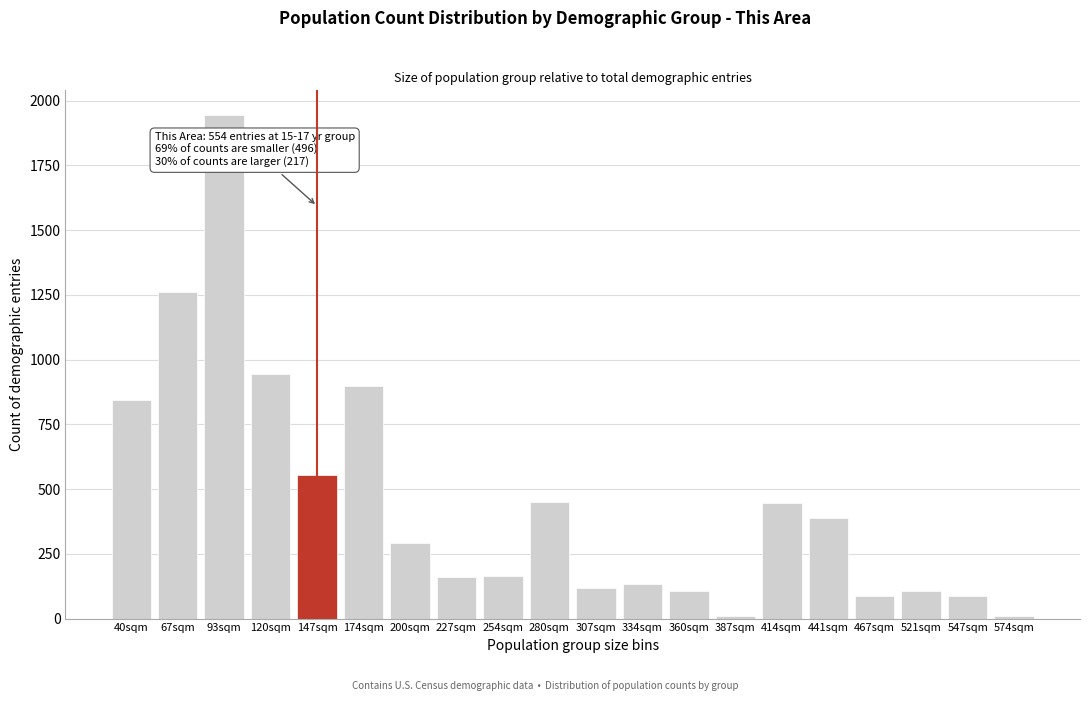

The chart shows a value of 132 at 334sqm. True or false?

True